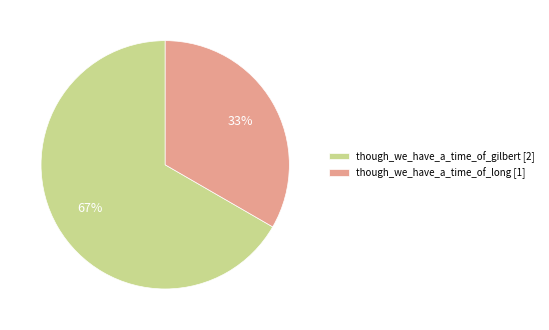

Between though_we_have_a_time_of_long [1] and though_we_have_a_time_of_gilbert [2], which is larger?

though_we_have_a_time_of_gilbert [2]